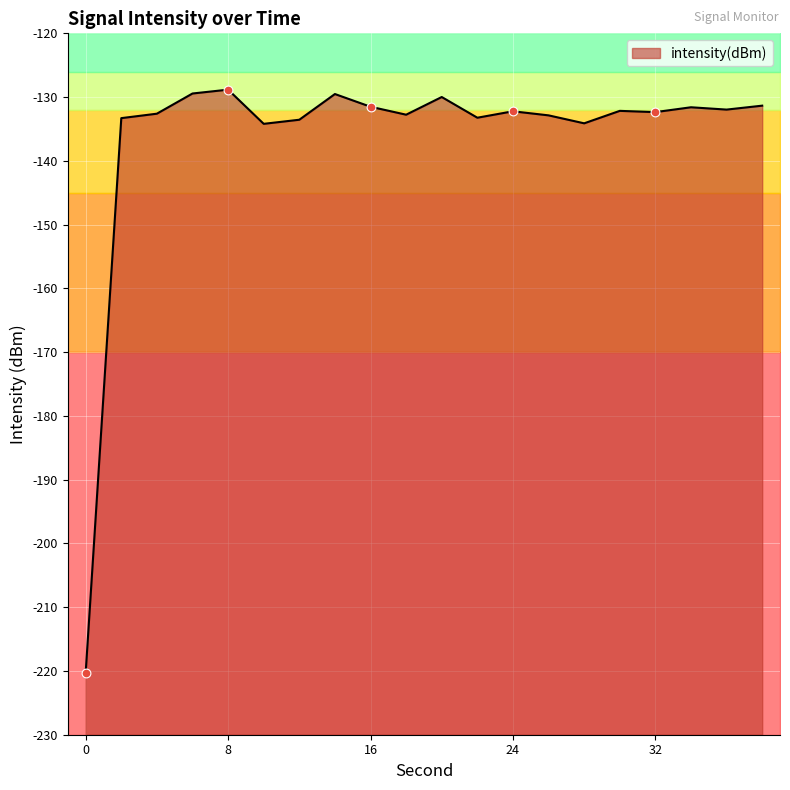

What is the change in value from 14 to 34?

-2.1